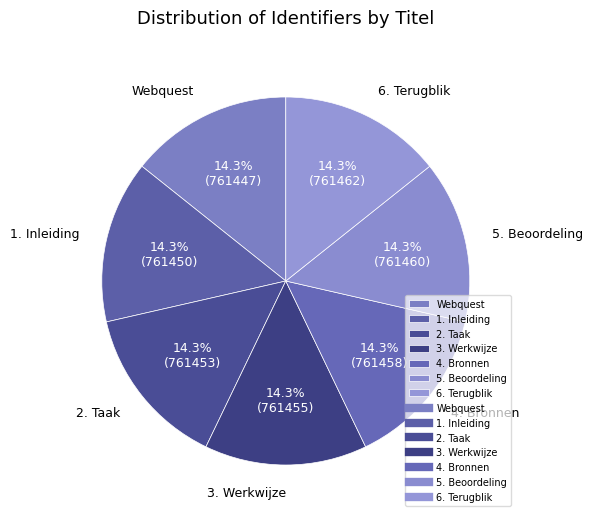

To the nearest percent, what is the average slice percentage?

14%